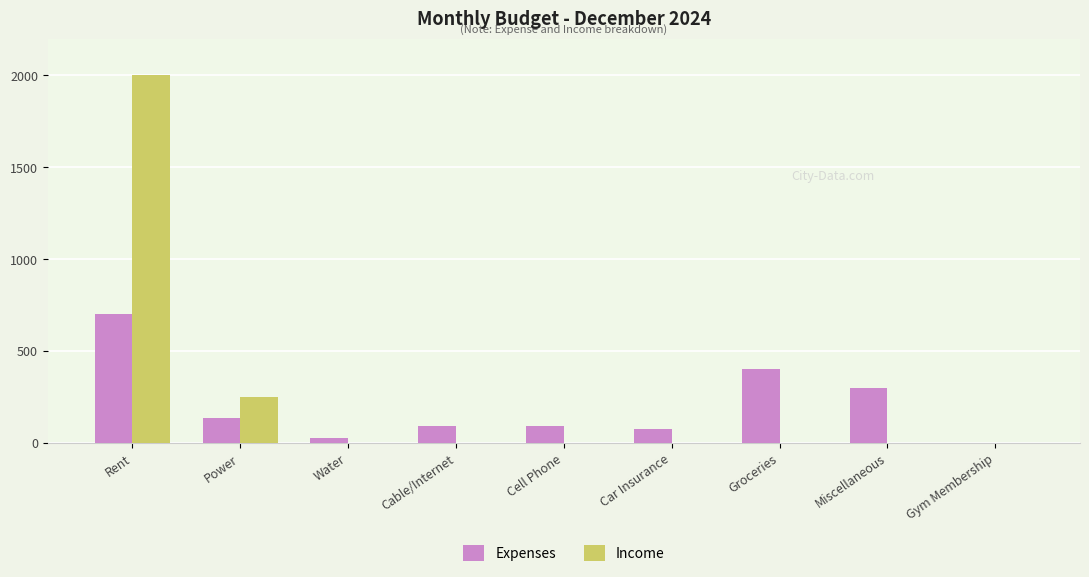

Is the value of Income at Cell Phone greater than the value of Expenses at Car Insurance?

No